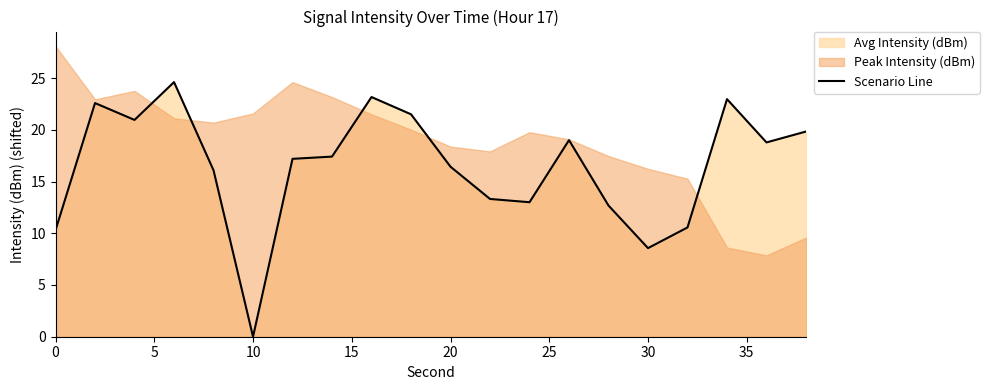

At which label does Scenario Line reach its minimum?

10